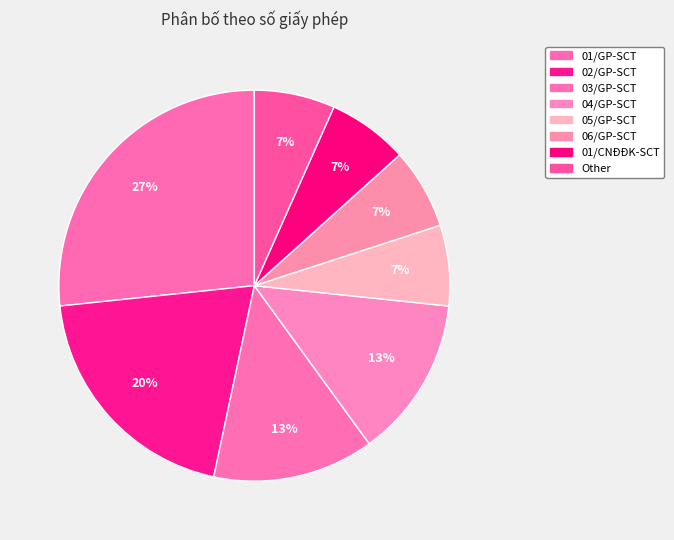

Approximately how many times larger is the value at 02/GP-SCT compared to 06/GP-SCT?

3.0